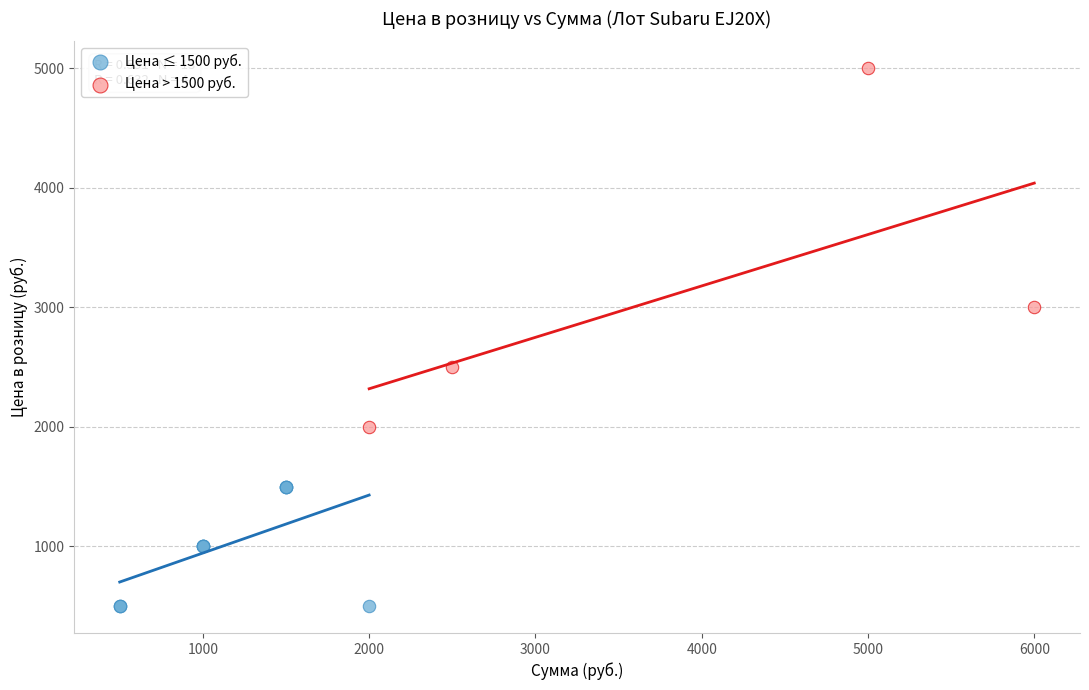

Which series has the widest spread of Y values?

Цена > 1500 руб.